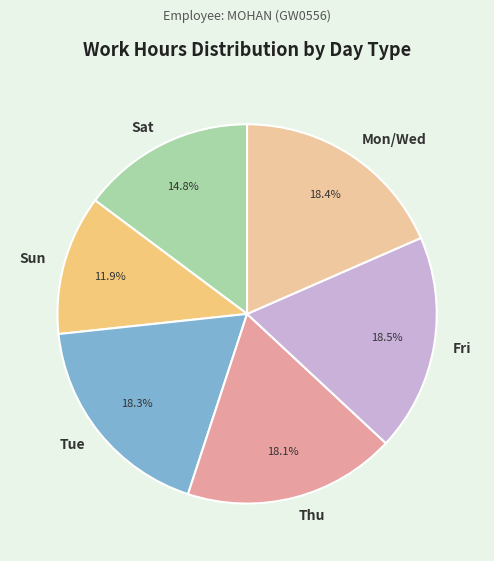

Combined, what portion of the pie is Sun and Tue?

30.2%